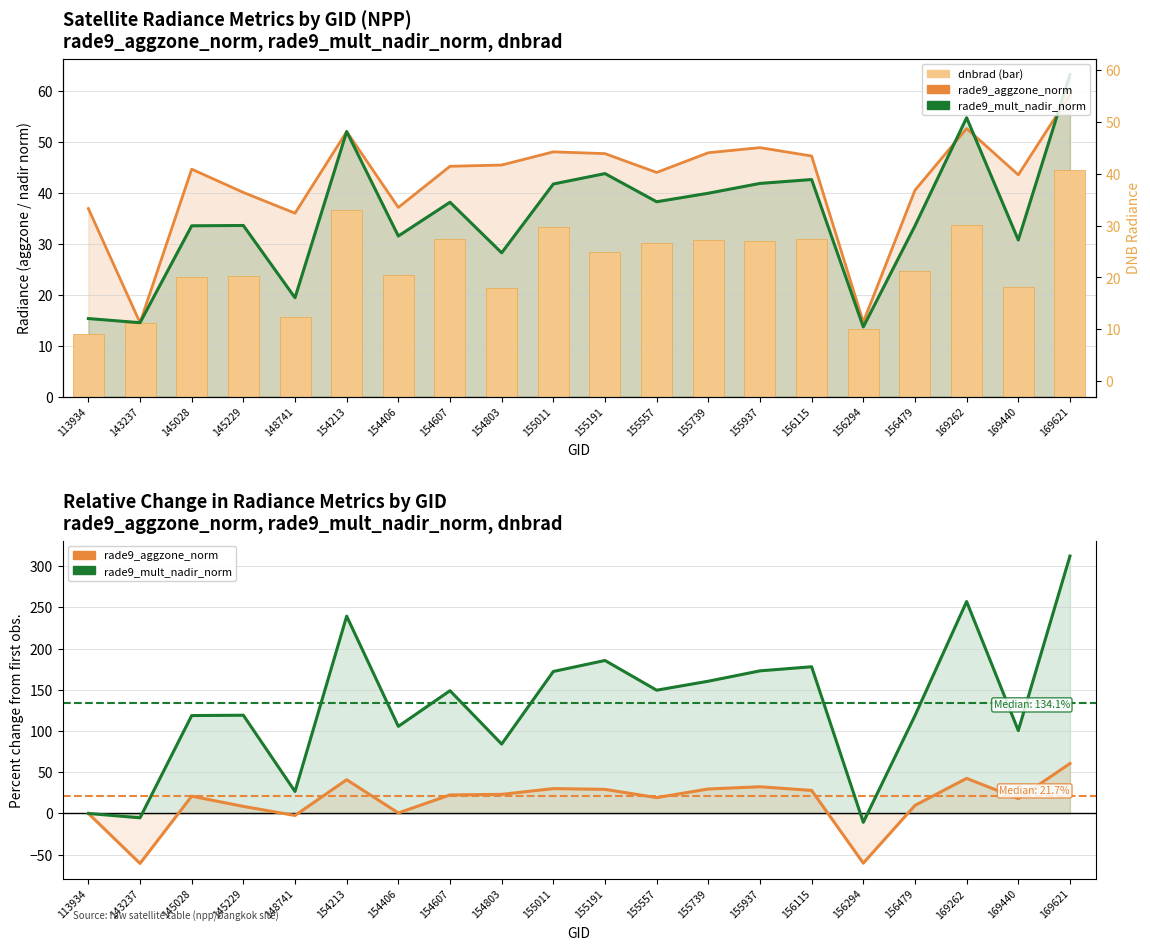

What is the lowest value of the rade9_aggzone_norm series?

14.5